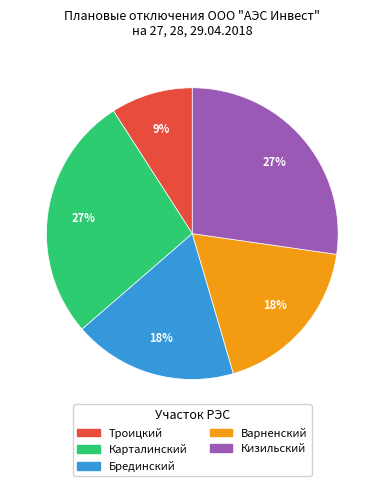

Which slice is the smallest?

Троицкий